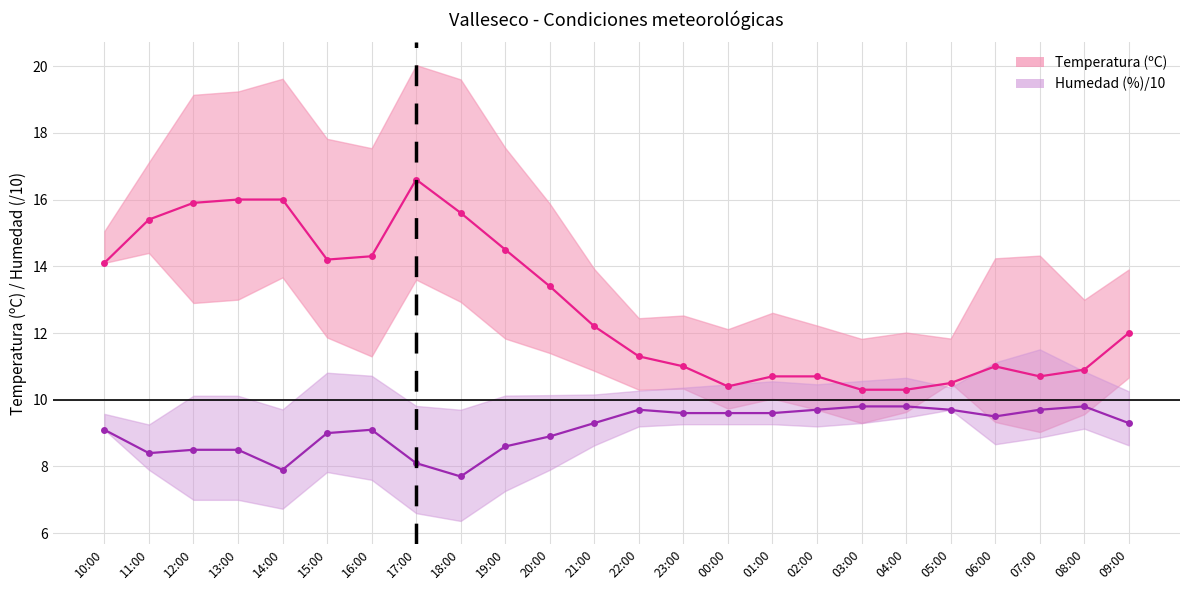

What position from the right is 11:00?

23